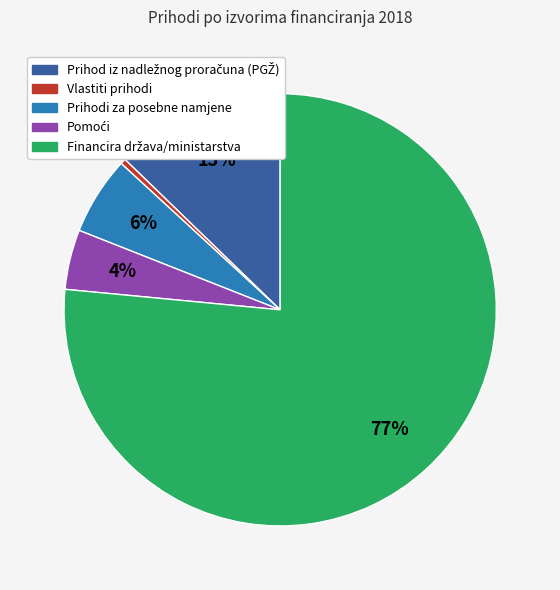

Is the sum of Prihodi za posebne namjene and Vlastiti prihodi greater than half?

No